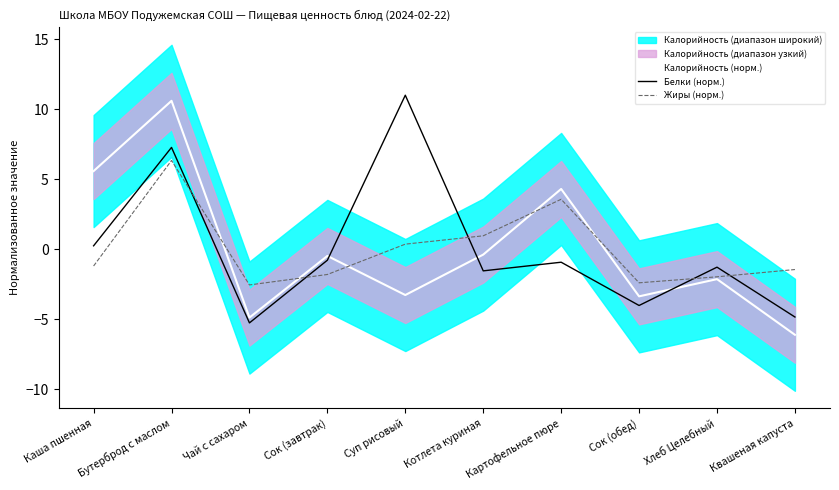

What is the maximum value shown in the chart?

11.0